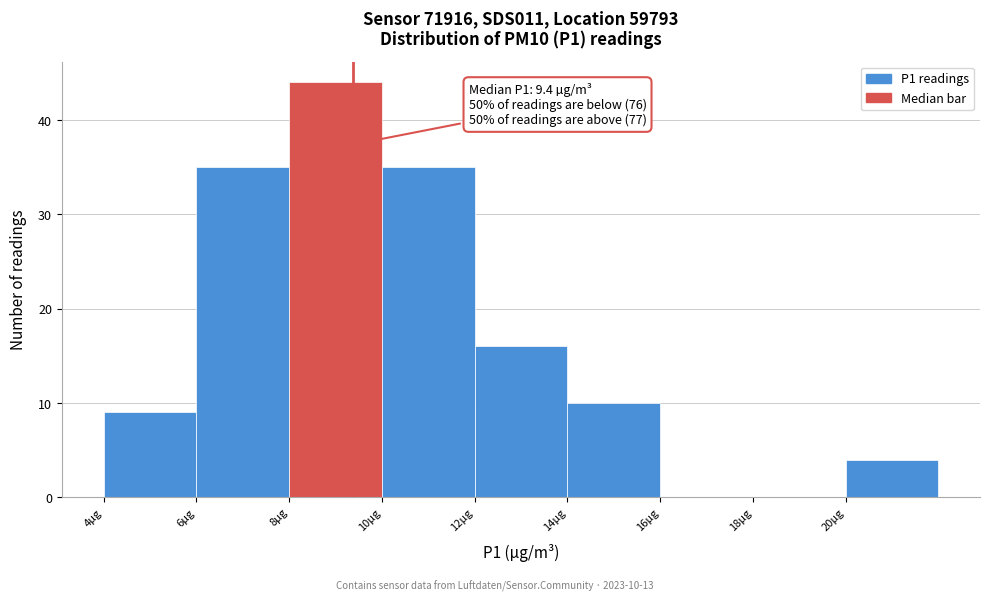

Over which range of the x-axis is the bar tallest?

8 to 10